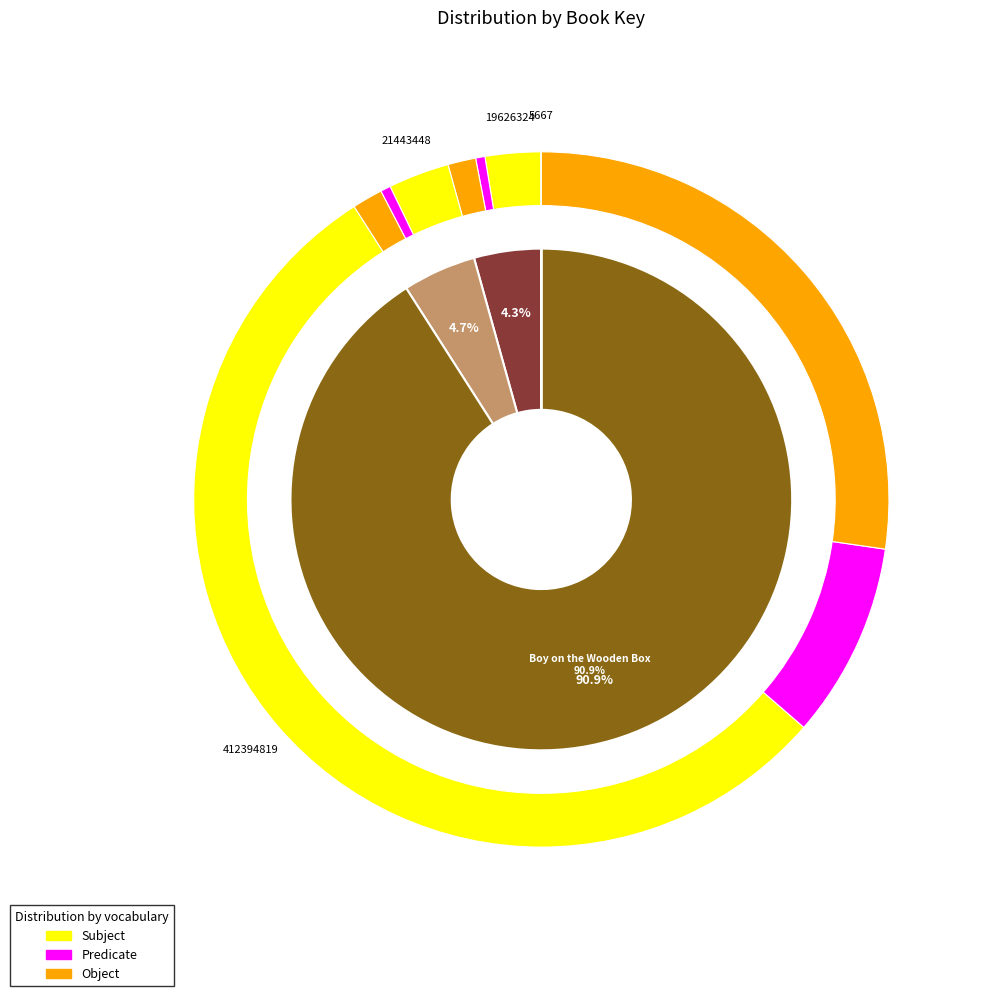

What percentage is NOT represented by To Dance?

95.3%